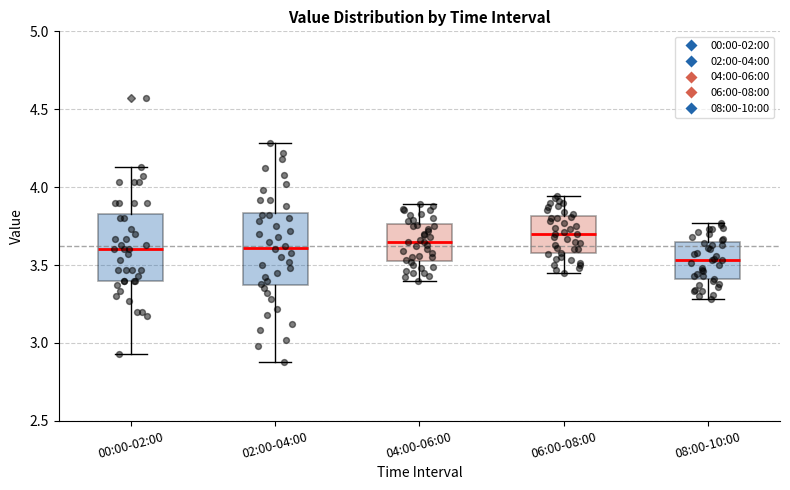

Reading left to right, transcribe this box plot: for each box, give where its median line is, the range the box spans, and where its two whiskers end, as read against the y-axis. The values are not printed on the chart, so give them approximately, as read against the axis.

00:00-02:00: median 3.60, box 3.40 to 3.85, whiskers 2.95 to 4.15
02:00-04:00: median 3.60, box 3.35 to 3.85, whiskers 2.90 to 4.30
04:00-06:00: median 3.65, box 3.55 to 3.75, whiskers 3.40 to 3.90
06:00-08:00: median 3.70, box 3.60 to 3.80, whiskers 3.45 to 3.95
08:00-10:00: median 3.55, box 3.40 to 3.65, whiskers 3.30 to 3.75